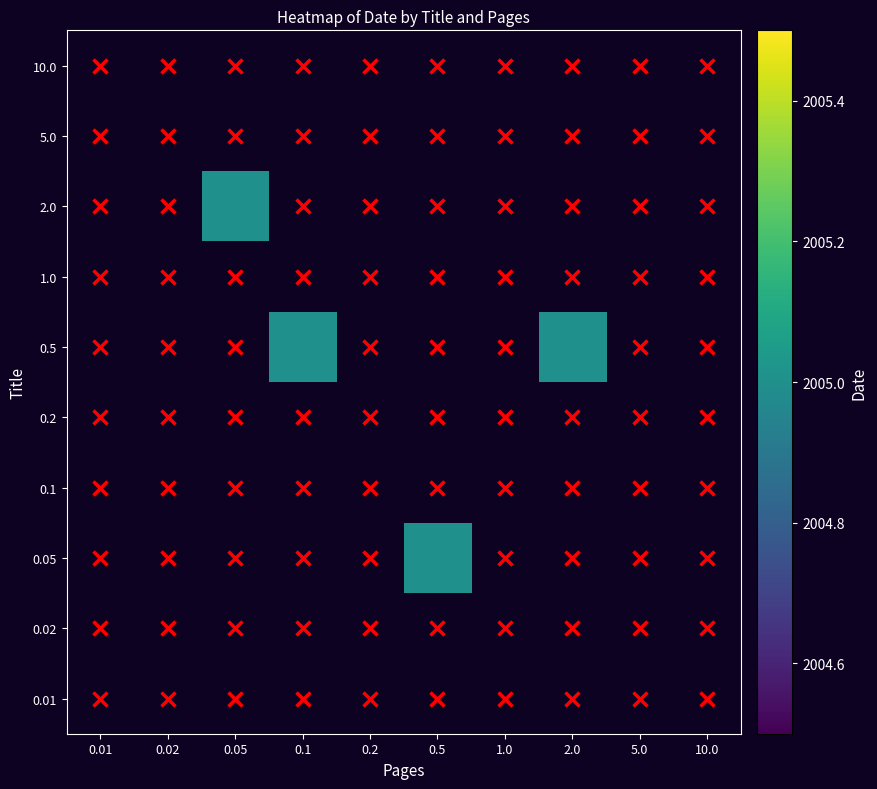

How many values in 2.0 are above zero?

1